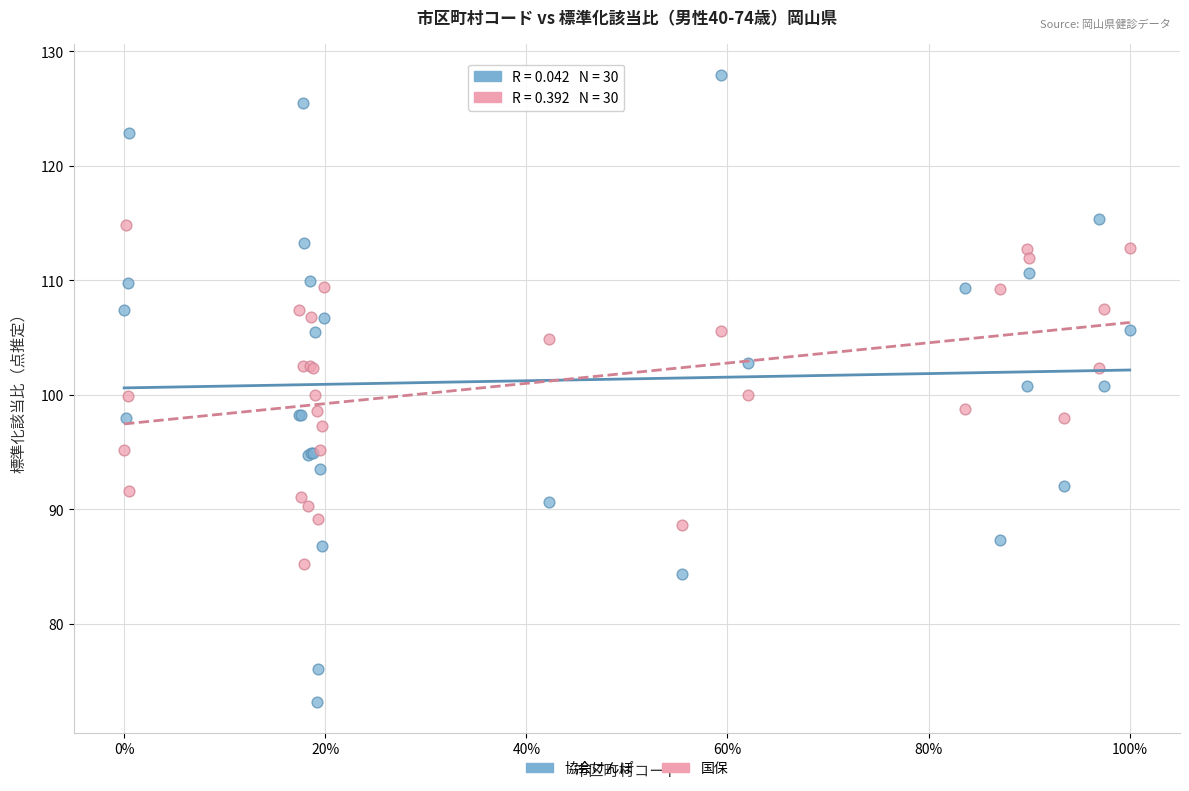

Which series reaches the maximum Y coordinate?

協会けんぽ